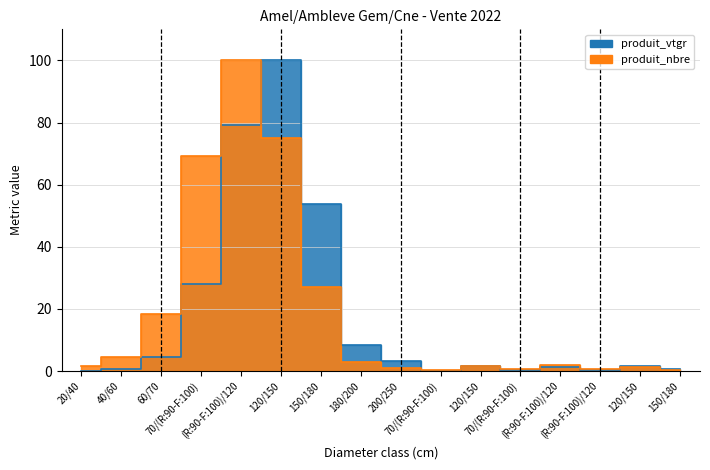

At which category does produit_vtgr reach its first local peak?

120/150